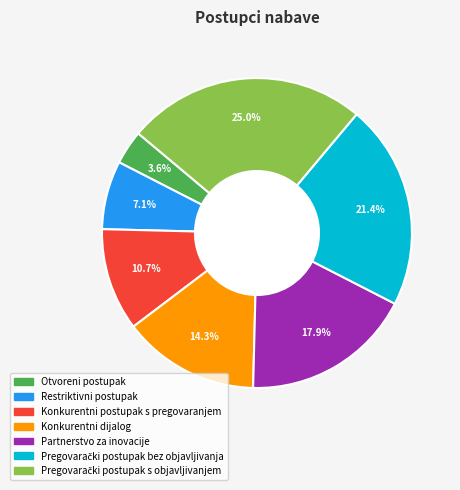

Approximately how many times larger is the value at Konkurentni dijalog compared to Restriktivni postupak?

2.0